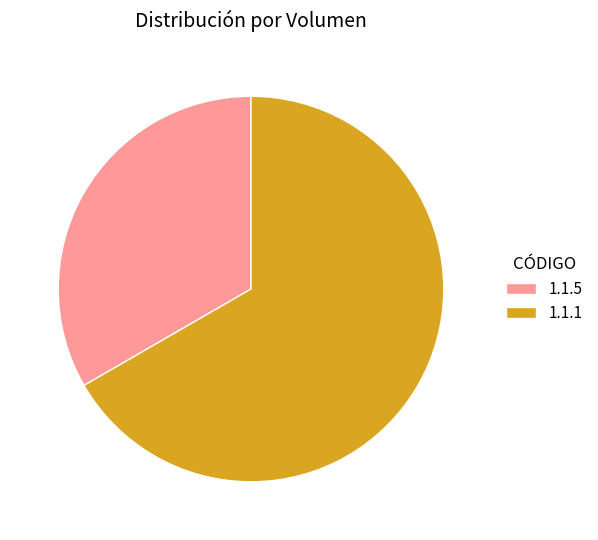

Is 1.1.1 the majority of the pie?

Yes